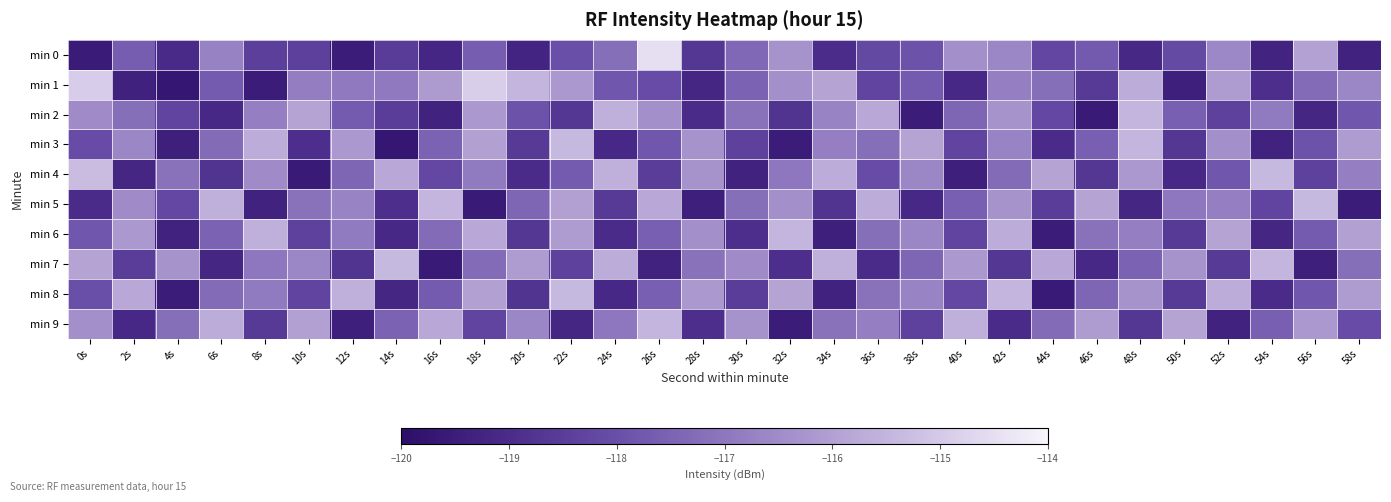

What is the total value across all series at 10s?

-1176.1